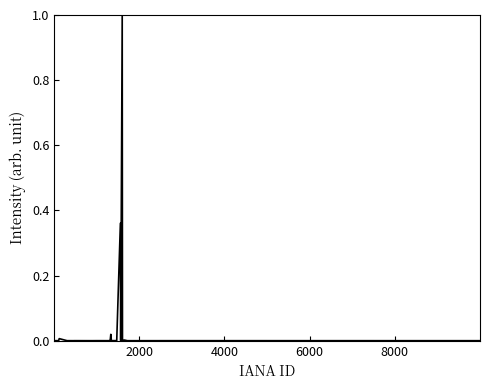

What is the difference between the maximum and minimum values?

1.0